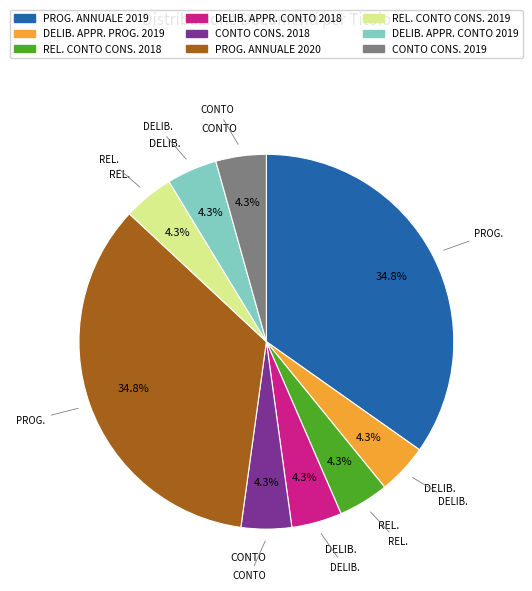

Is there a majority slice in this chart?

No